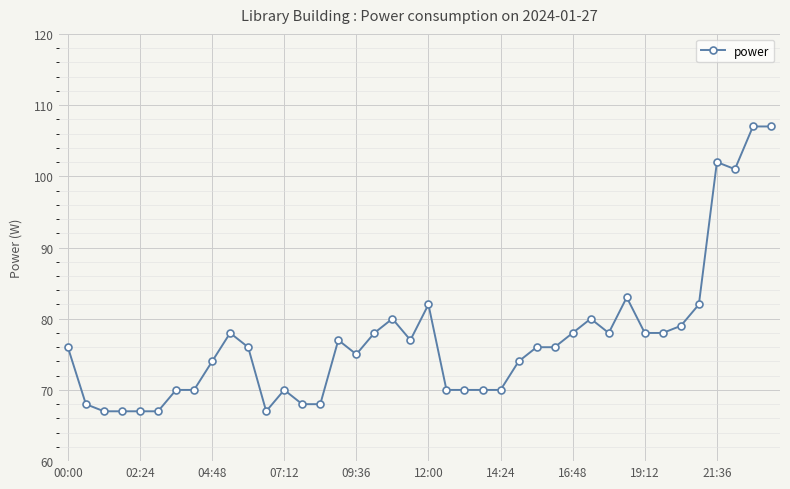

True or false: there are more than 1 points higher than both neighbors.

True